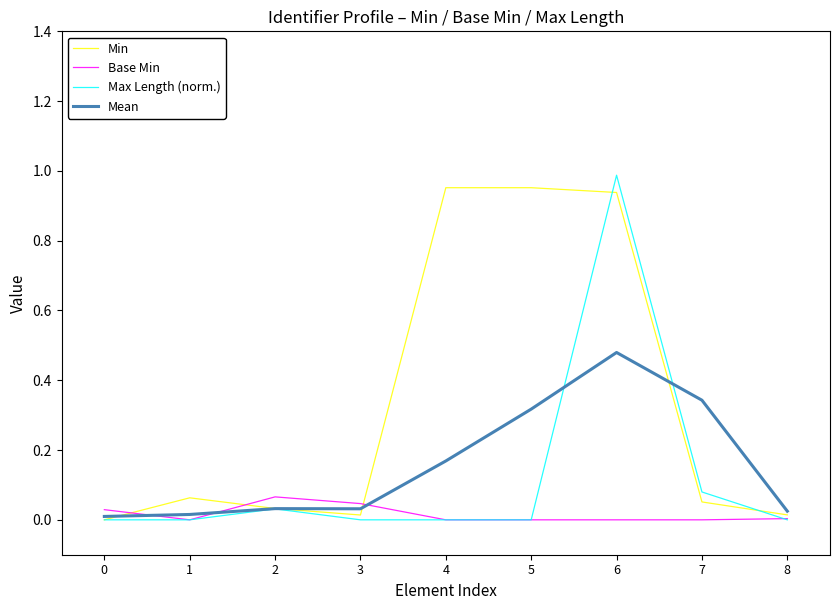

Which series has the widest spread of values?

Max Length (norm.)